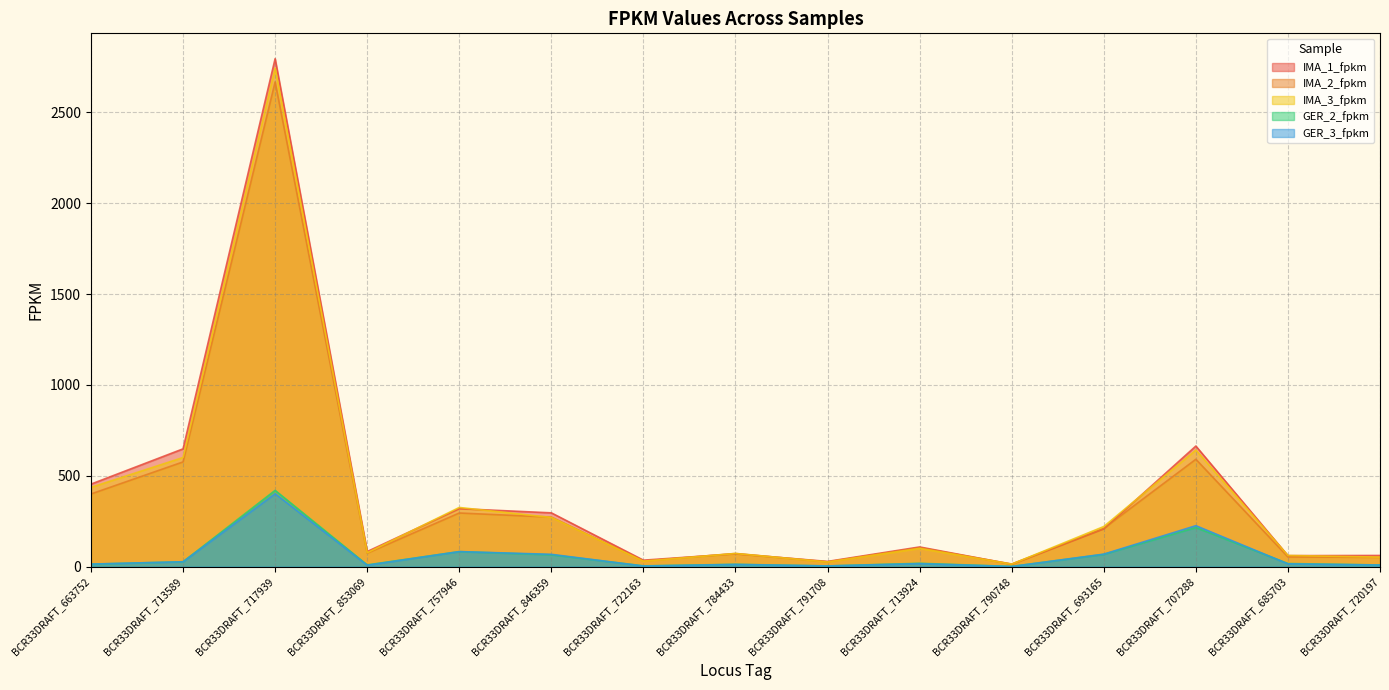

What is the value of the IMA_1_fpkm point at the 2nd from the left?

648.2